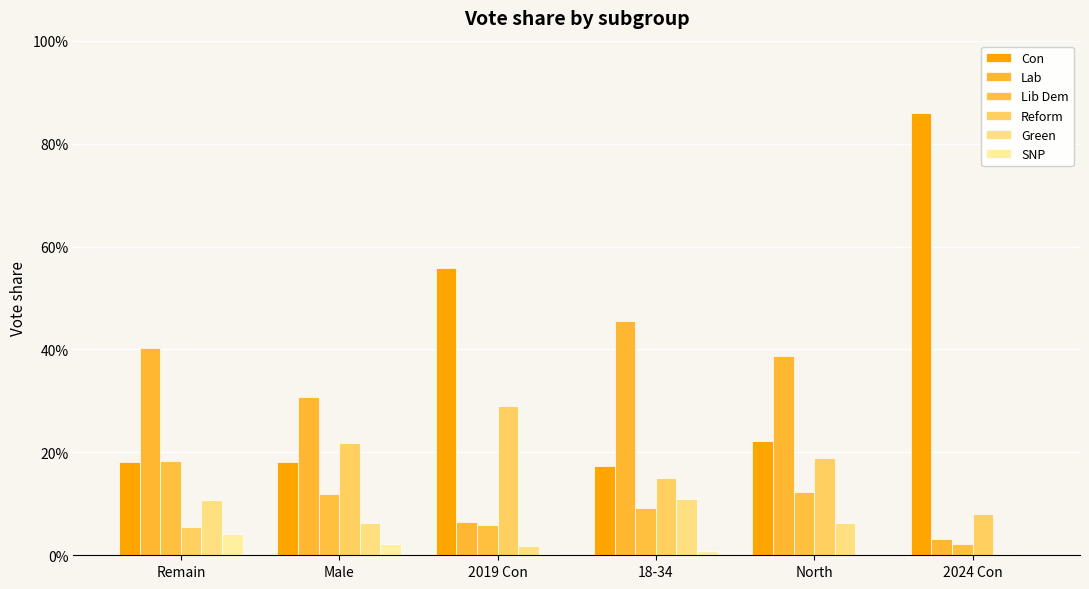

Reading left to right, list all the values displayed in this chart.

Con: Remain=0.2	Male=0.2	2019 Con=0.6	18-34=0.2	North=0.2	2024 Con=0.9
Lab: Remain=0.4	Male=0.3	2019 Con=0.1	18-34=0.5	North=0.4	2024 Con=0.0
Lib Dem: Remain=0.2	Male=0.1	2019 Con=0.1	18-34=0.1	North=0.1	2024 Con=0.0
Reform: Remain=0.1	Male=0.2	2019 Con=0.3	18-34=0.1	North=0.2	2024 Con=0.1
Green: Remain=0.1	Male=0.1	2019 Con=0.0	18-34=0.1	North=0.1	2024 Con=0.0
SNP: Remain=0.0	Male=0.0	2019 Con=0.0	18-34=0.0	North=0.0	2024 Con=0.0